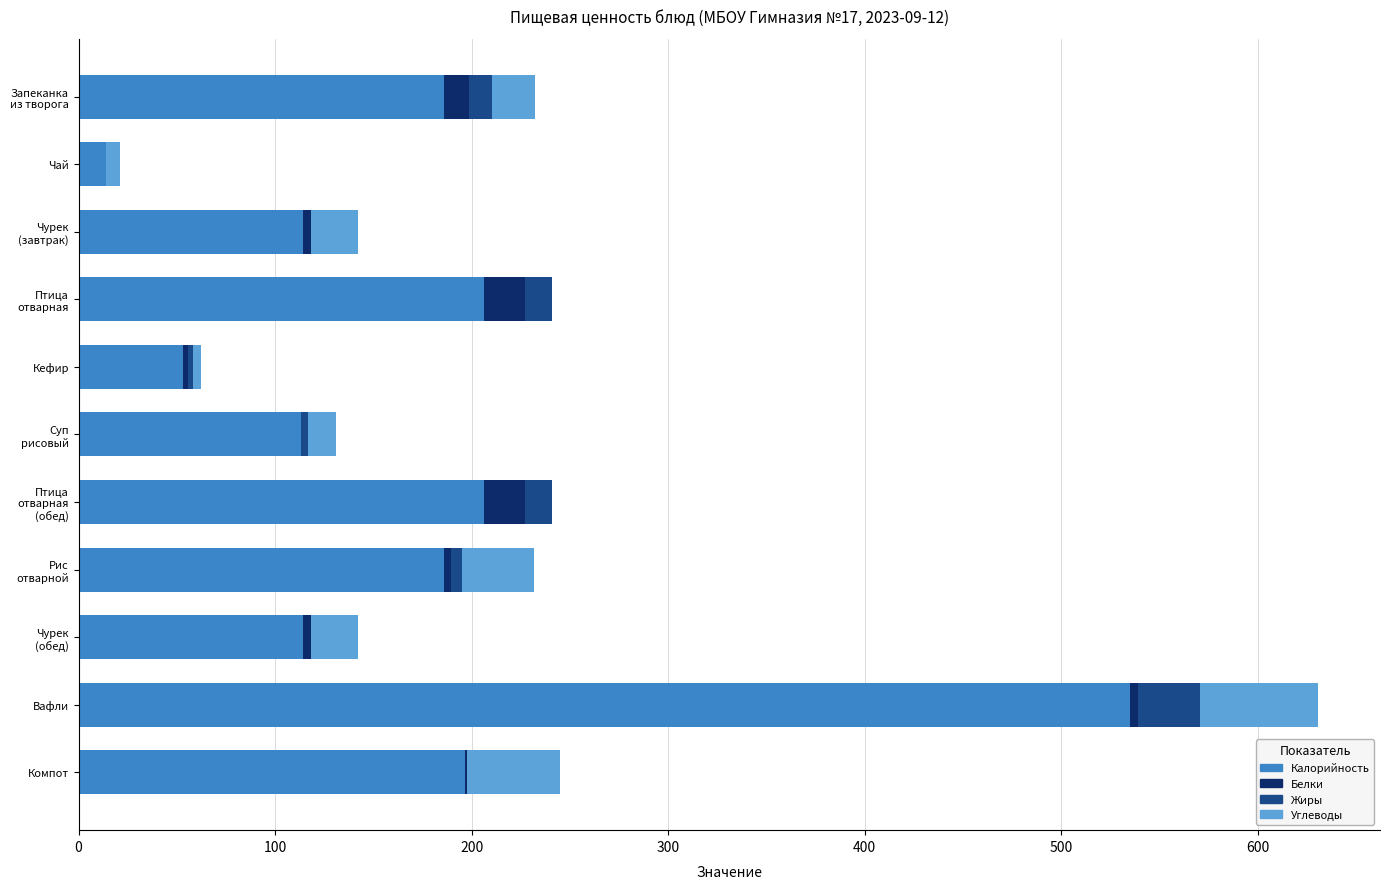

At which category is the sum across all series the highest?

Вафли